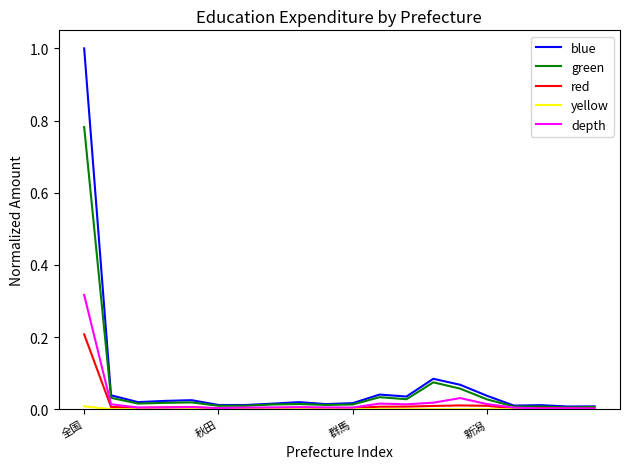

In blue, how many points are lower than both neighbors (excluding endpoints)?

6